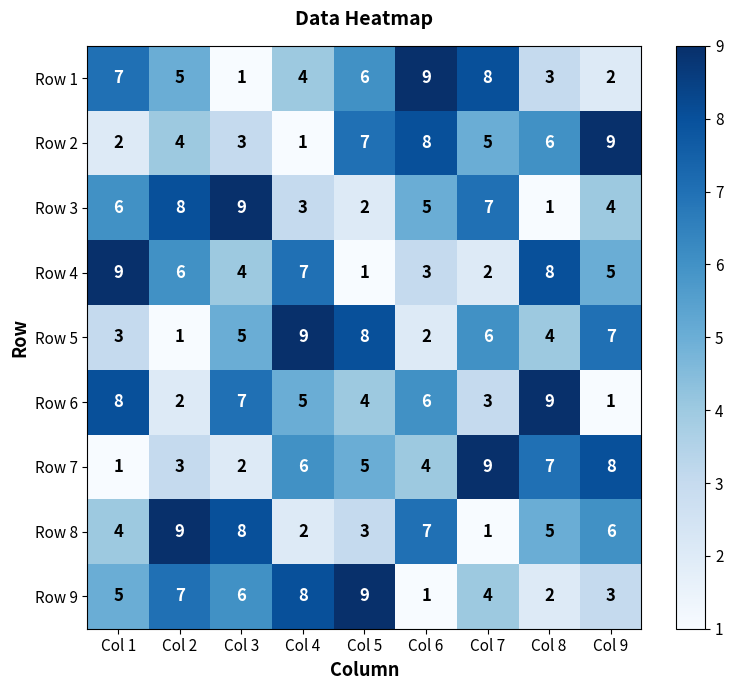

How many data points does each series have?

9